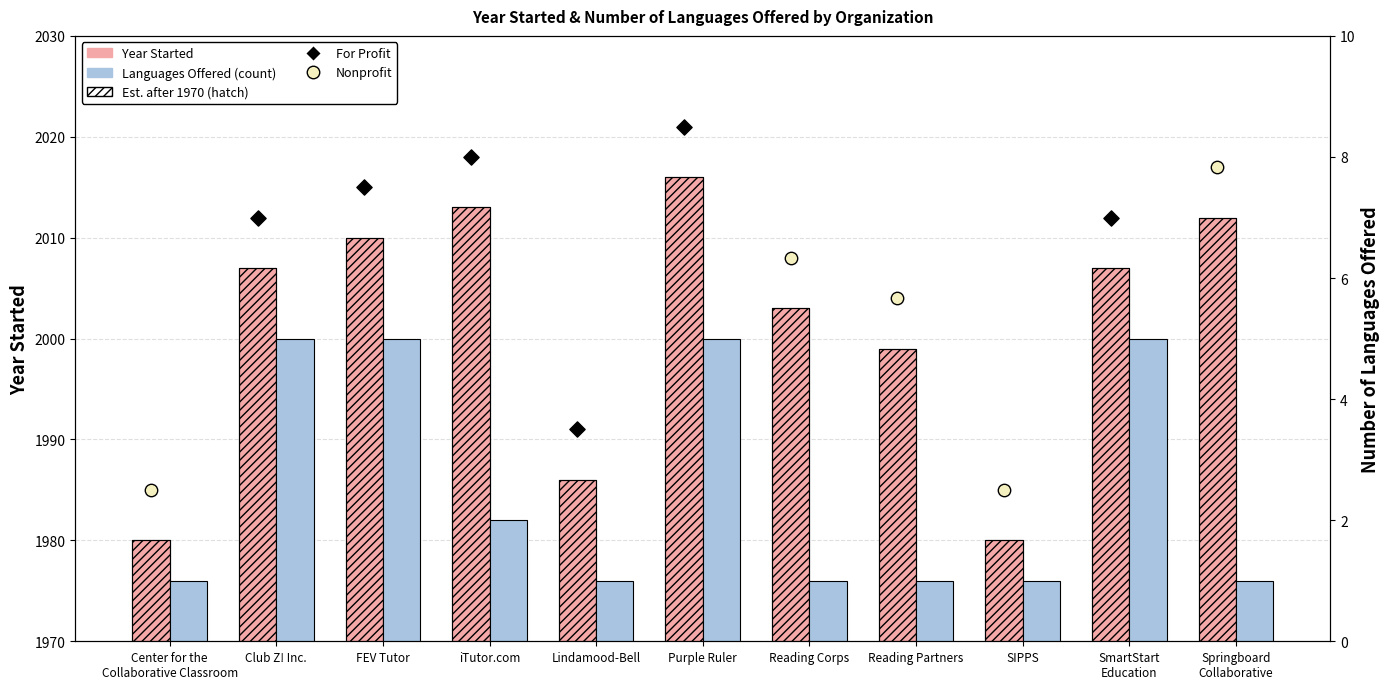

At how many categories does at least one series exceed 1479?

11